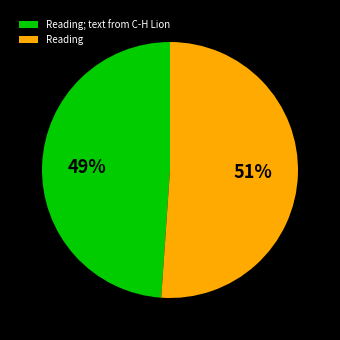

Combined, do Reading and Reading; text from C-H Lion account for over 50%?

Yes